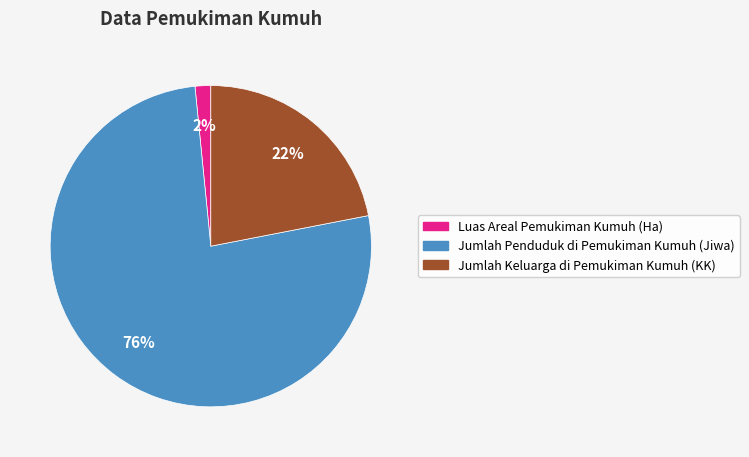

The Luas Areal Pemukiman Kumuh (Ha) slice represents 2% of the pie. True or false?

True